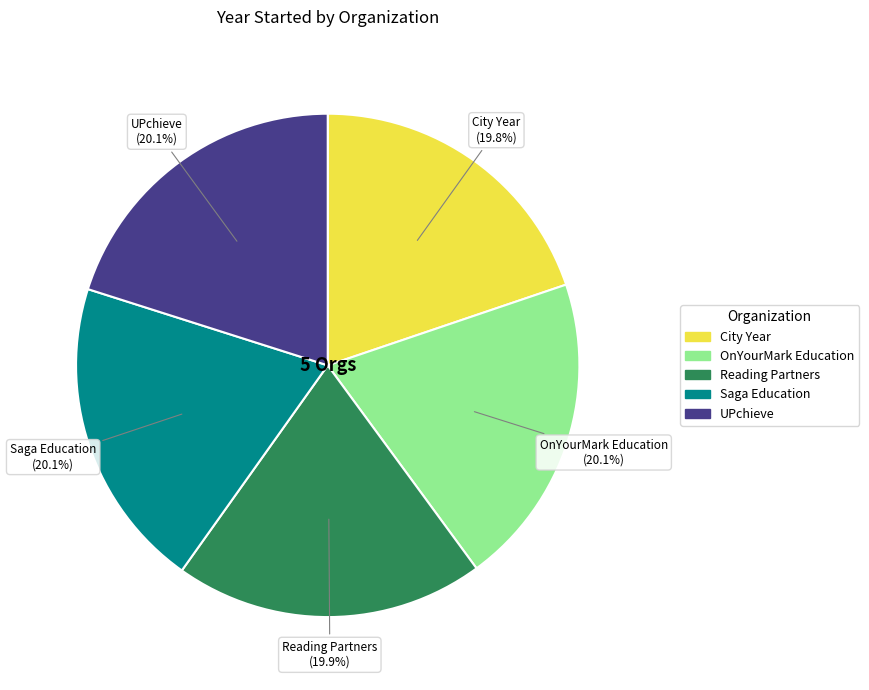

To the nearest percent, what is the combined percentage of OnYourMark Education and Saga Education?

40%